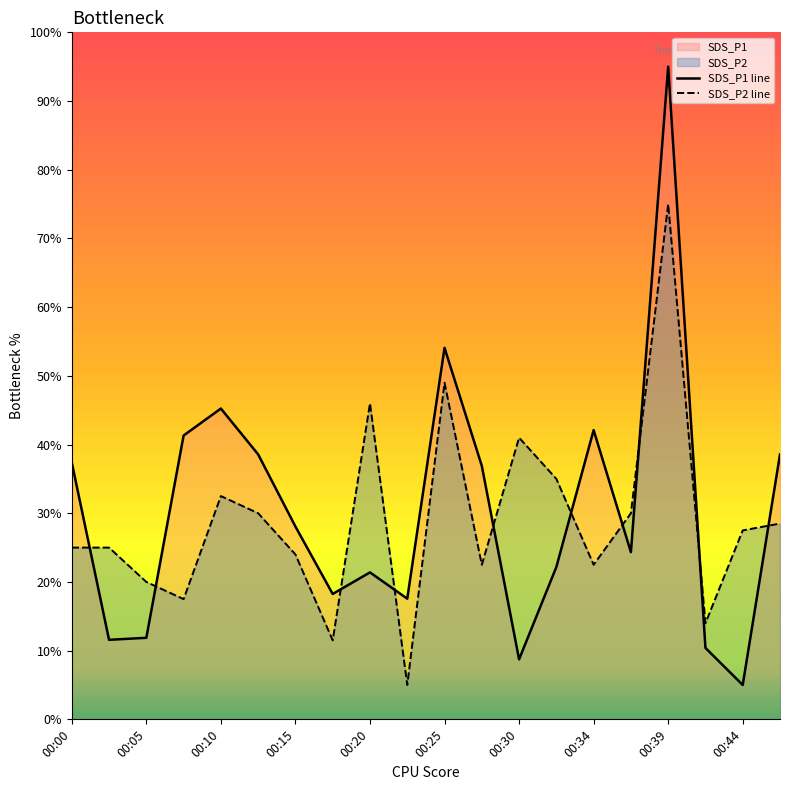

Does the chart display data point markers on the line(s)?

No